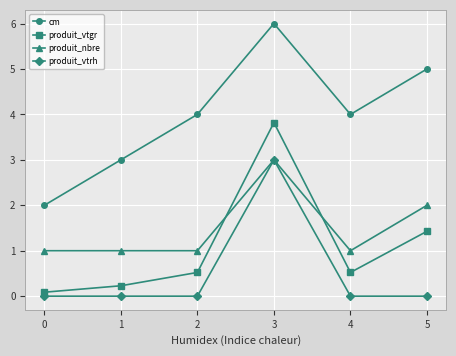

The value of produit_nbre at 1 is 1.0. True or false?

True